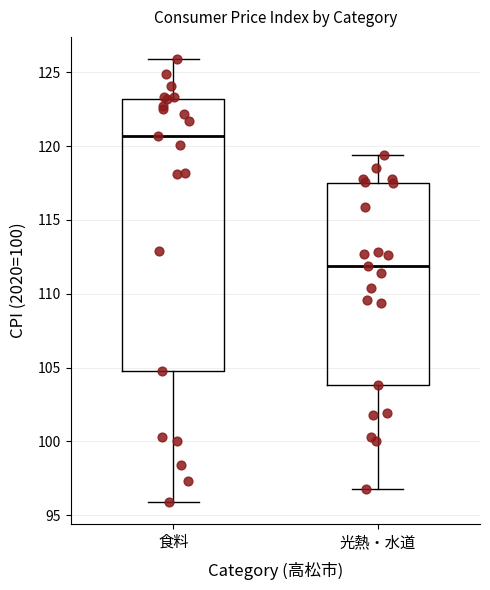

Where does the upper whisker of the box for 光熱・水道 end on the y-axis? The values are not printed on the chart, so give them approximately, as read against the axis.

119.5